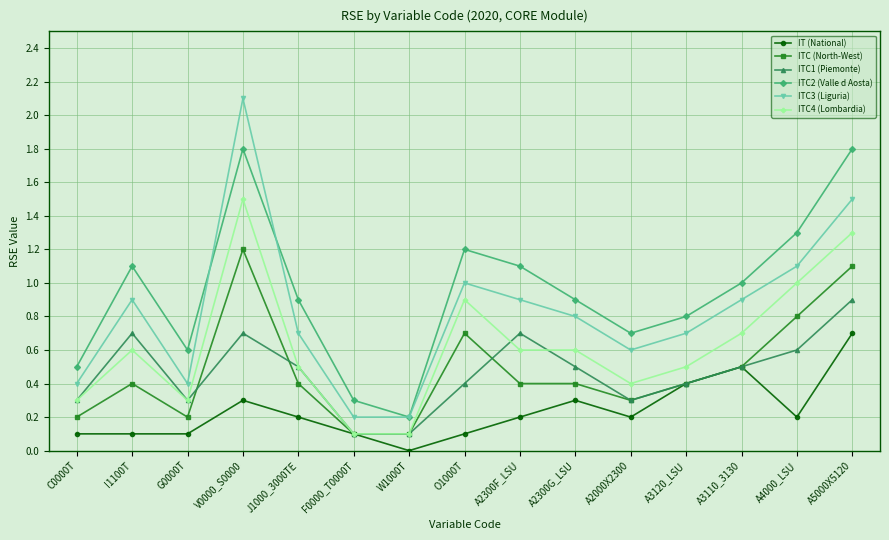

Where do ITC3 (Liguria) and ITC2 (Valle d Aosta) first cross each other?

G0000T and V0000_S0000